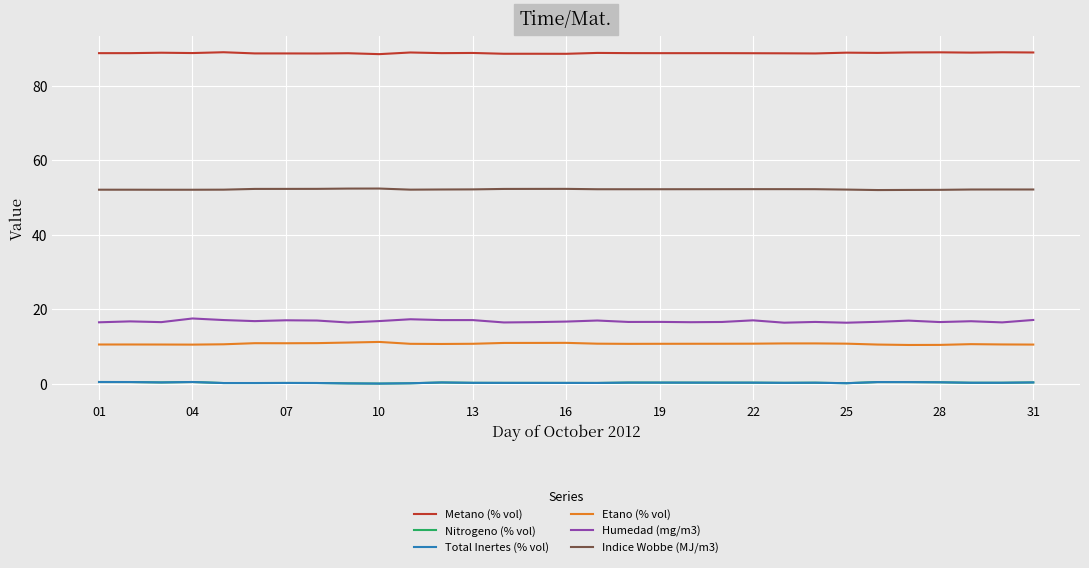

Does the chart display data point markers on the line(s)?

No